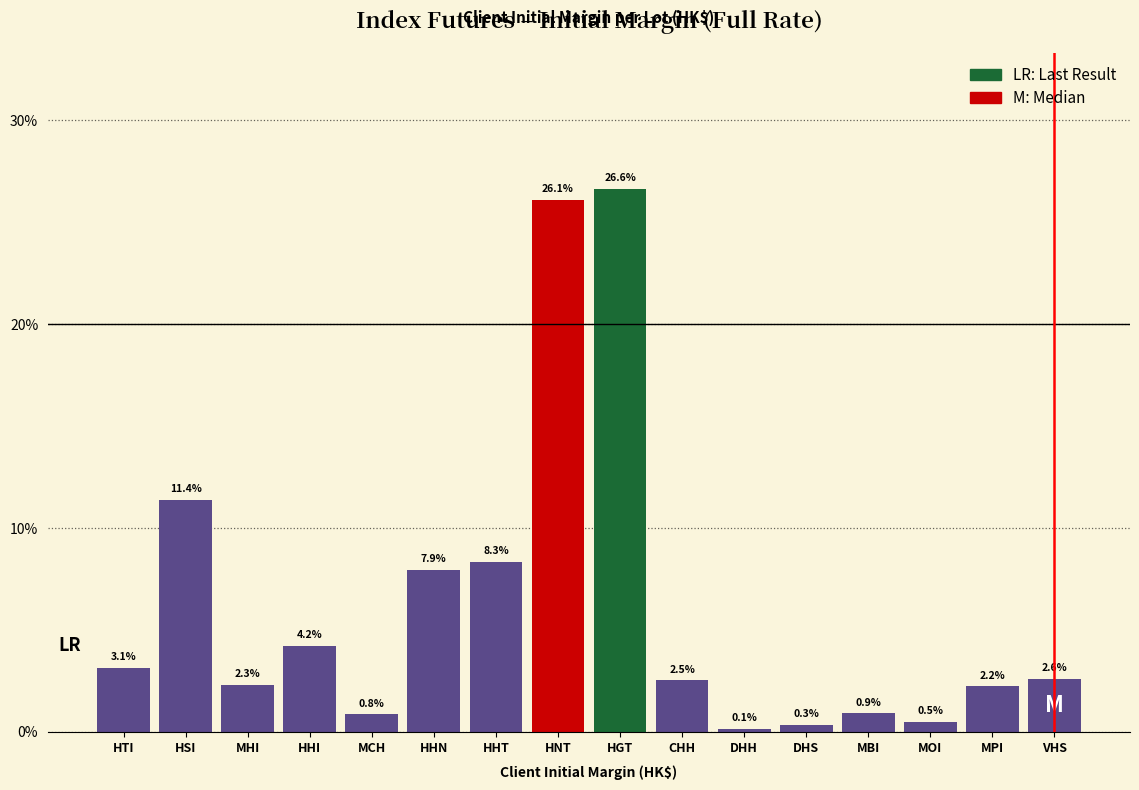

Reading right to left, list all the values displayed in this chart.

VHS=2.6	MPI=2.2	MOI=0.5	MBI=0.9	DHS=0.3	DHH=0.1	CHH=2.5	HGT=26.6	HNT=26.1	HHT=8.3	HHN=7.9	MCH=0.8	HHI=4.2	MHI=2.3	HSI=11.4	HTI=3.1